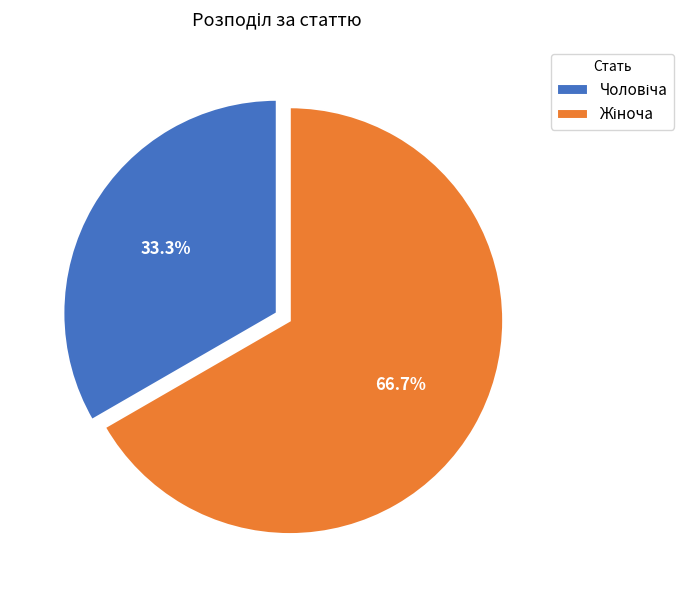

Rank the categories by value from lowest to highest.

Чоловіча, Жіноча